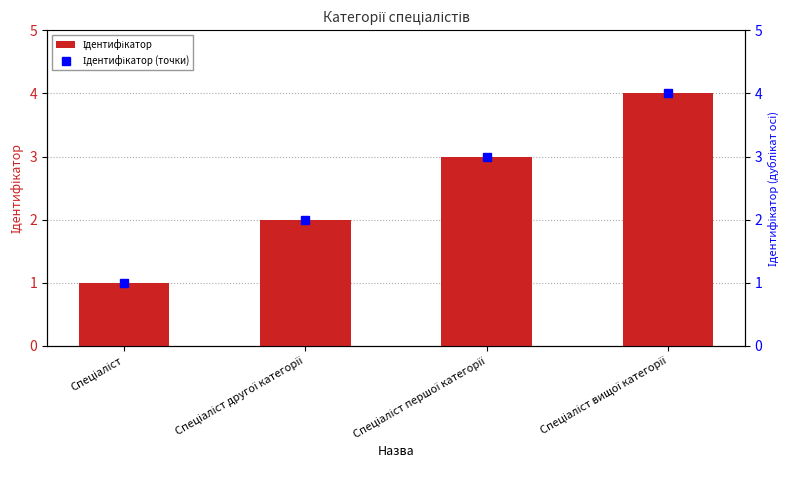

What is the difference between the maximum and minimum values in the Ідентифікатор series?

3